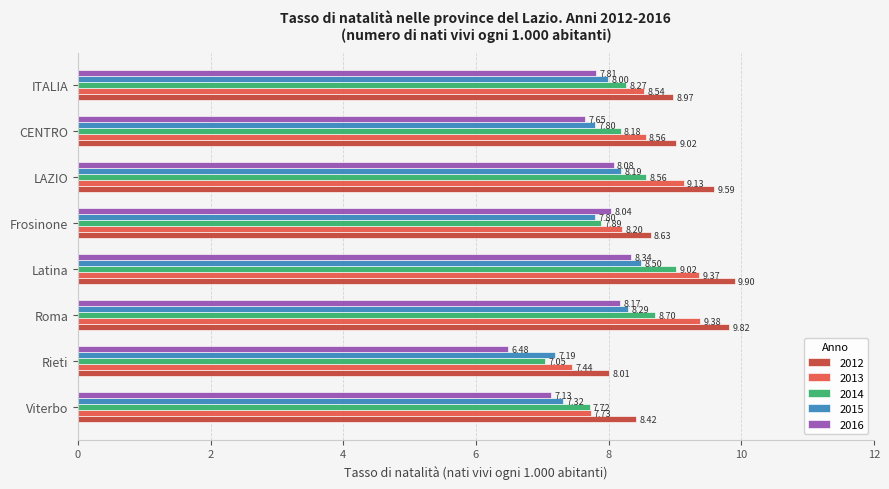

What is the smallest value displayed?

6.5